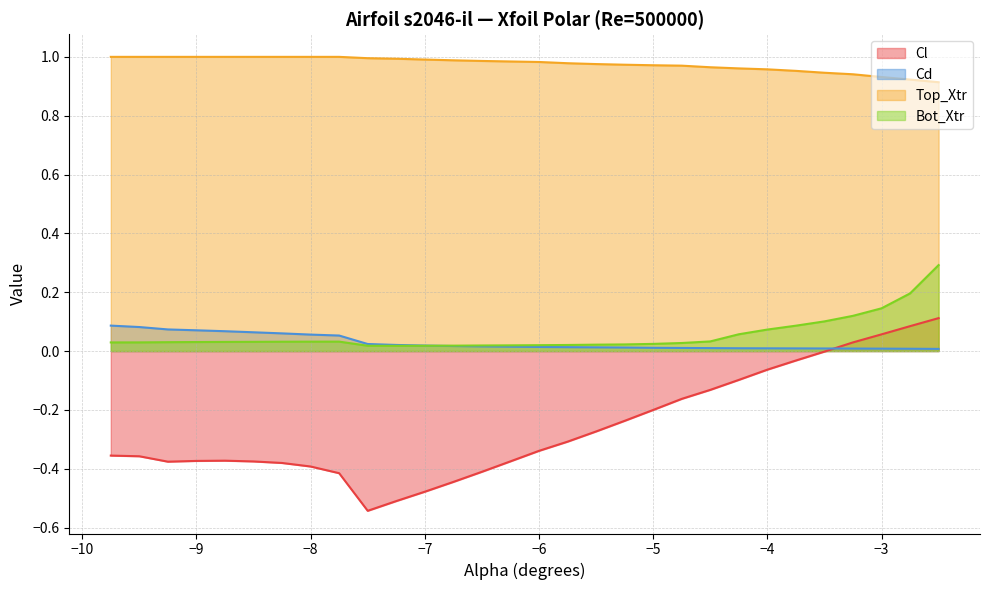

Which category has the highest value in the Top_Xtr series?

-9.75